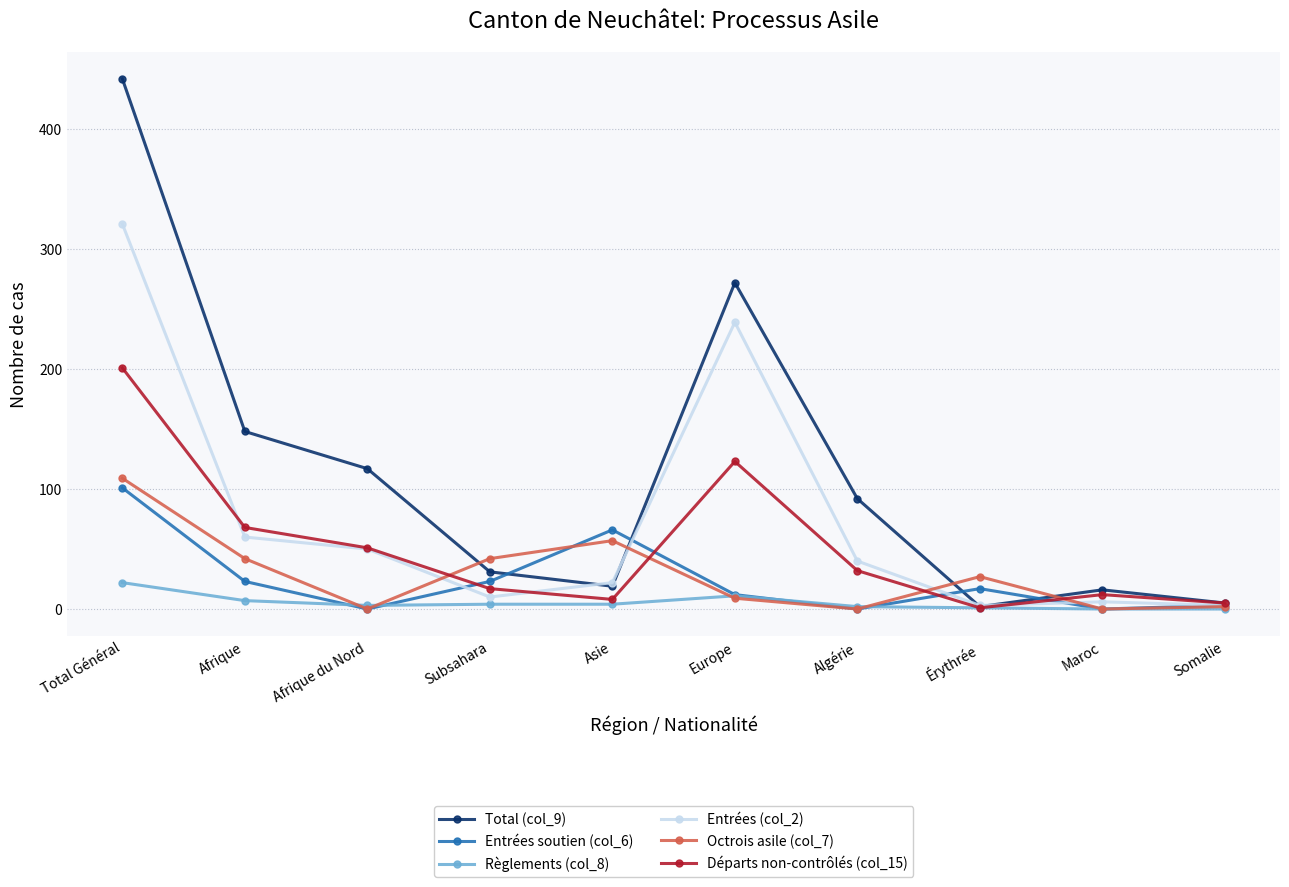

What position from the right is Afrique?

9